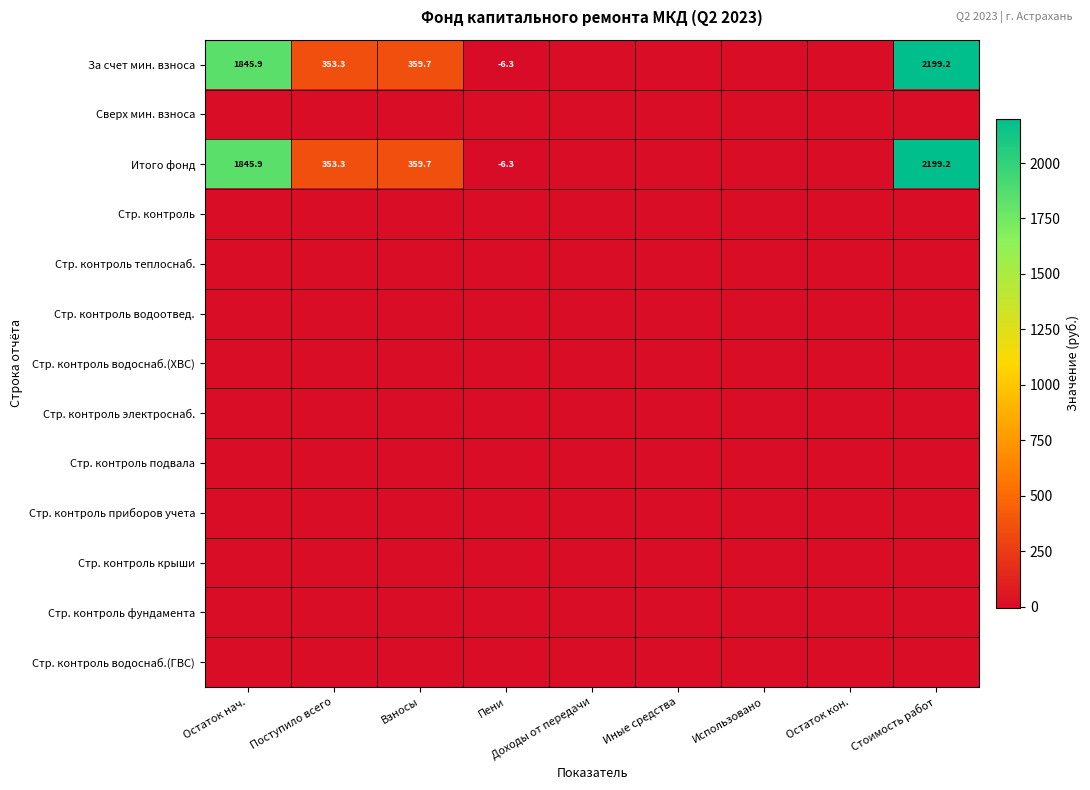

The Сверх мин. взноса series shows 0.0 at Пени. True or false?

True